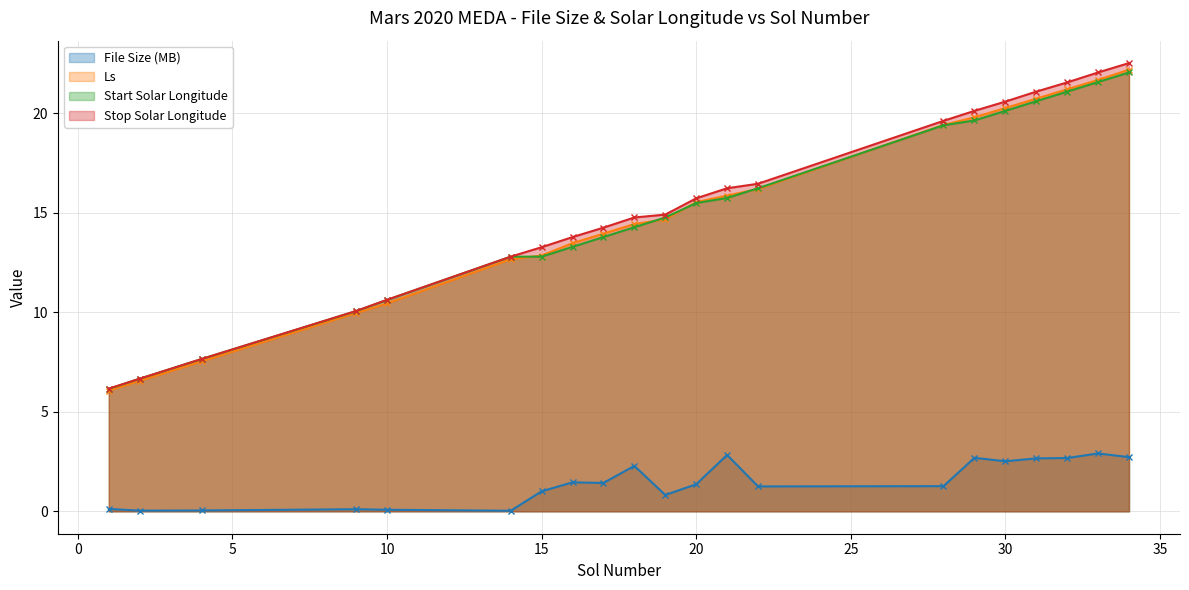

Which series has the widest spread of values?

Stop Solar Longitude